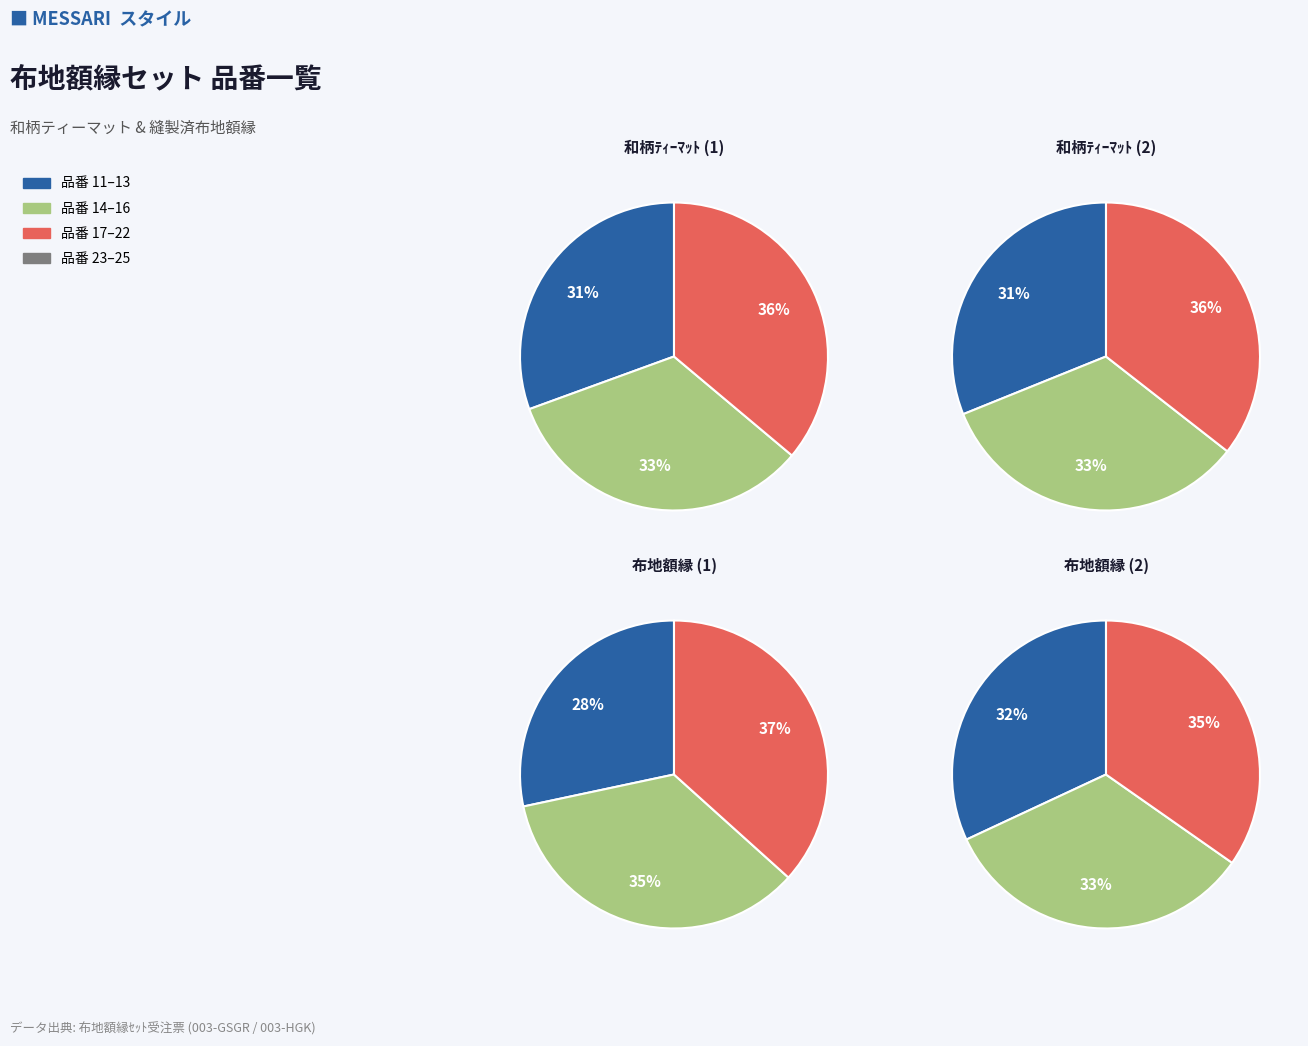

How many segments does this pie chart have?

12